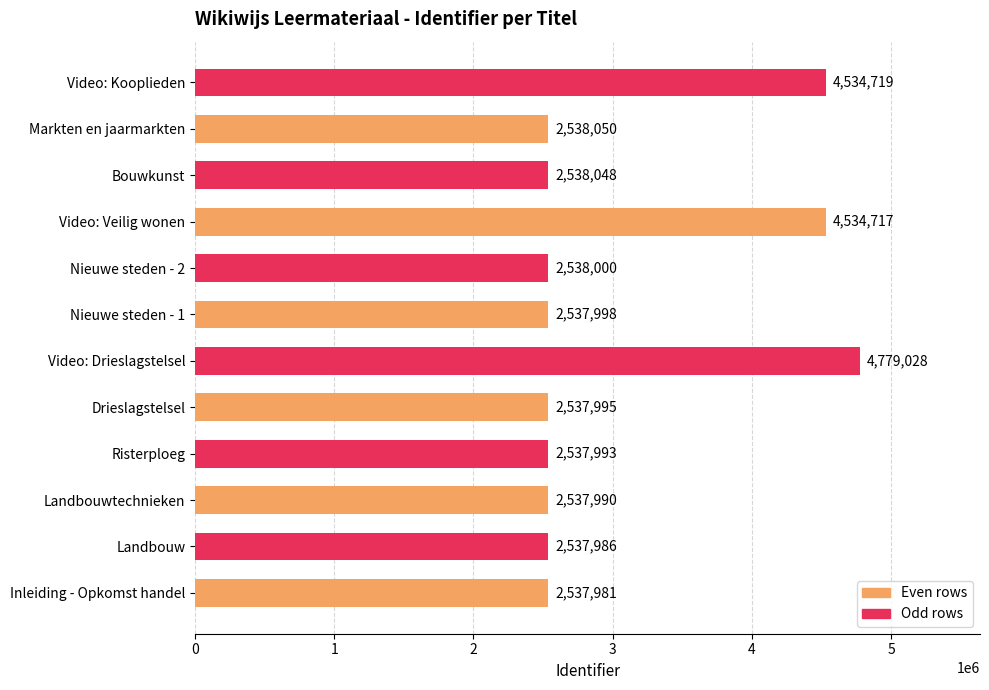

Rank the categories by value from lowest to highest.

Inleiding - Opkomst handel, Landbouw, Landbouwtechnieken, Risterploeg, Drieslagstelsel, Nieuwe steden - 1, Nieuwe steden - 2, Bouwkunst, Markten en jaarmarkten, Video: Veilig wonen, Video: Kooplieden, Video: Drieslagstelsel